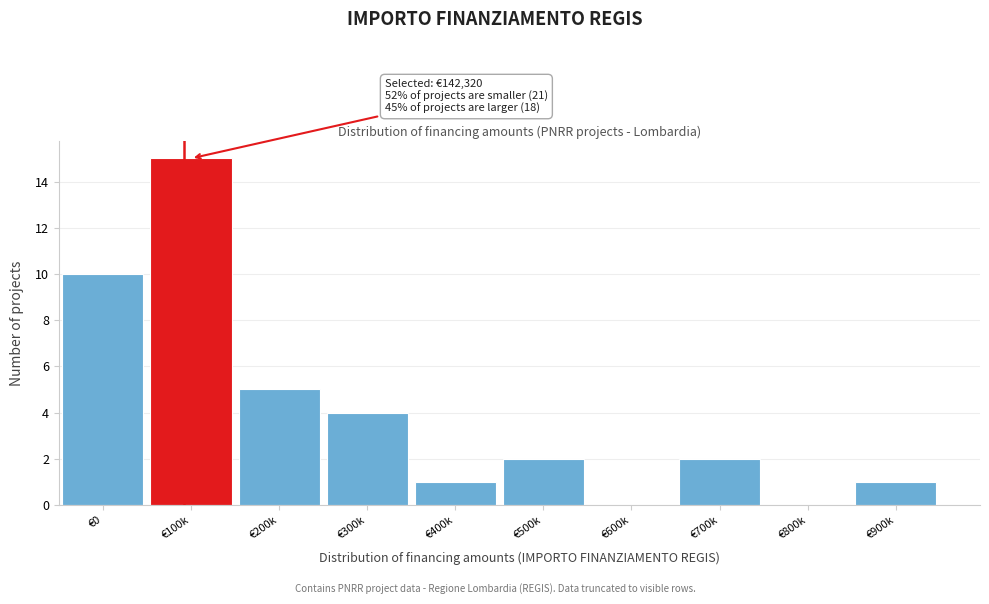

Reading left to right, transcribe all the data shown in this chart.

€0=10	€100k=15	€200k=5	€300k=4	€400k=1	€500k=2	€600k=0	€700k=2	€800k=0	€900k=1